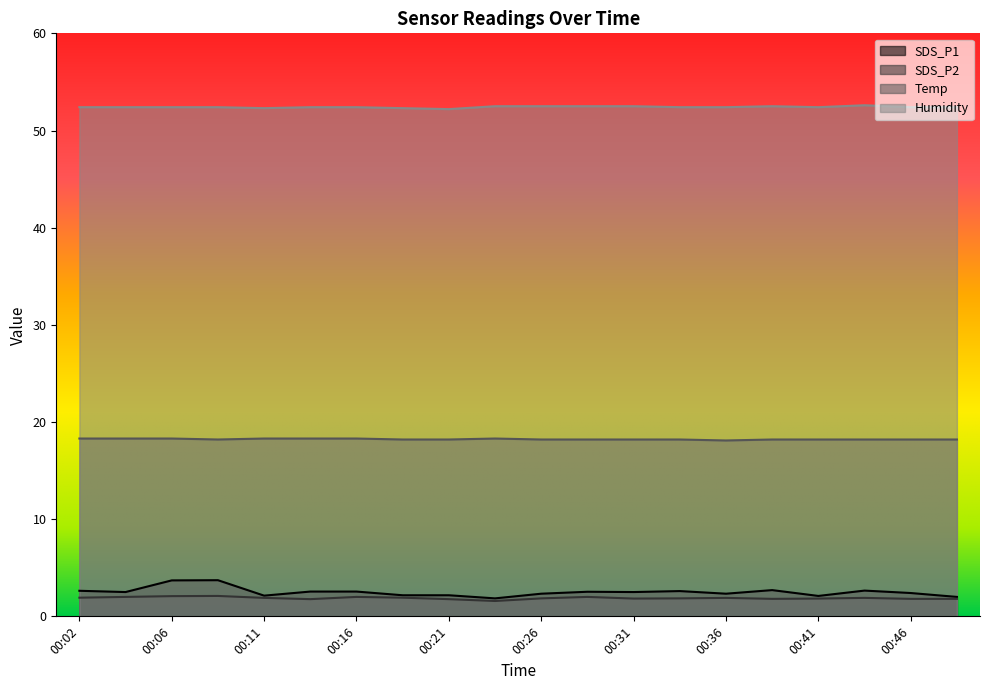

Reading right to left, what are all the values shown in this chart?

SDS_P1: 00:48=2.0	00:46=2.4	00:43=2.6	00:41=2.1	00:38=2.7	00:36=2.3	00:33=2.6	00:31=2.5	00:28=2.5	00:26=2.3	00:24=1.9	00:21=2.2	00:19=2.2	00:16=2.5	00:14=2.5	00:11=2.1	00:09=3.7	00:06=3.7	00:04=2.5	00:02=2.6
SDS_P2: 00:48=1.8	00:46=1.8	00:43=1.9	00:41=1.8	00:38=1.8	00:36=1.9	00:33=1.9	00:31=1.8	00:28=2.0	00:26=1.9	00:24=1.6	00:21=1.8	00:19=1.9	00:16=2.0	00:14=1.8	00:11=1.9	00:09=2.1	00:06=2.1	00:04=2.0	00:02=1.9
Temp: 00:48=18.2	00:46=18.2	00:43=18.2	00:41=18.2	00:38=18.2	00:36=18.1	00:33=18.2	00:31=18.2	00:28=18.2	00:26=18.2	00:24=18.3	00:21=18.2	00:19=18.2	00:16=18.3	00:14=18.3	00:11=18.3	00:09=18.2	00:06=18.3	00:04=18.3	00:02=18.3
Humidity: 00:48=52.4	00:46=52.4	00:43=52.6	00:41=52.4	00:38=52.5	00:36=52.4	00:33=52.4	00:31=52.5	00:28=52.5	00:26=52.5	00:24=52.5	00:21=52.2	00:19=52.3	00:16=52.4	00:14=52.4	00:11=52.3	00:09=52.4	00:06=52.4	00:04=52.4	00:02=52.4